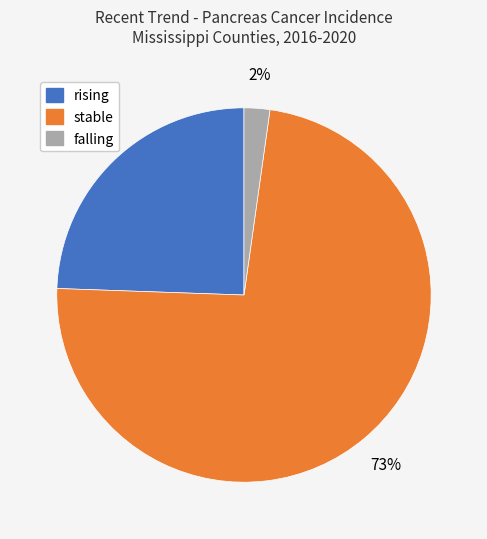

To the nearest percent, what is the combined percentage of falling and stable?

76%